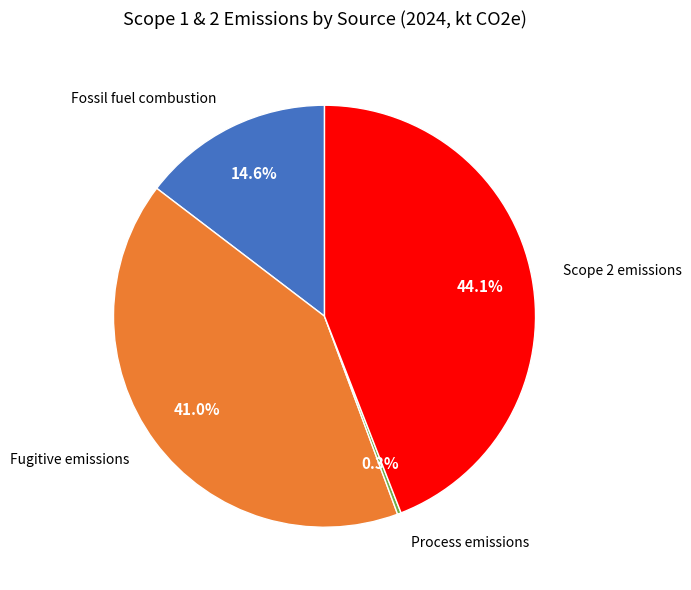

Is there a majority slice in this chart?

No